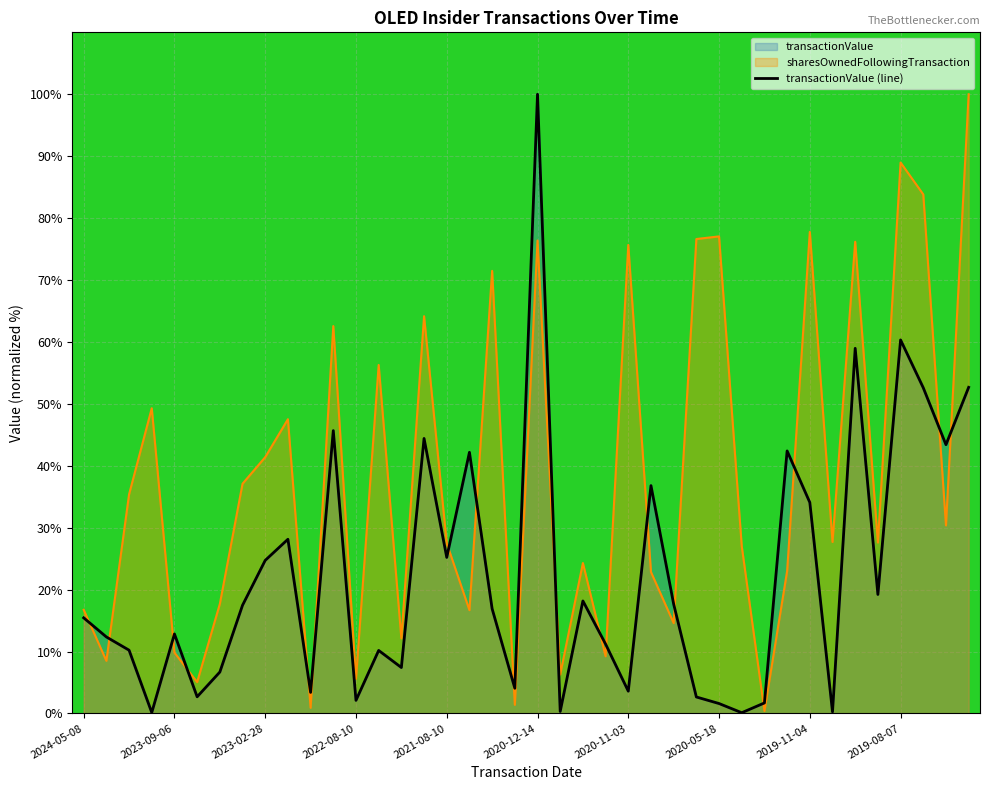

Reading left to right, list all the values displayed in this chart.

15.4	12.4	10.2	0.1	12.8	2.7	6.7	17.5	24.7	28.1	3.4	45.7	2.1	10.2	7.4	44.4	25.2	42.2	16.9	4.1	100.0	0.3	18.2	11.2	3.6	36.8	17.7	2.7	1.6	0.1	1.7	42.4	34.1	0.3	59.0	19.2	60.3	52.6	43.4	52.7